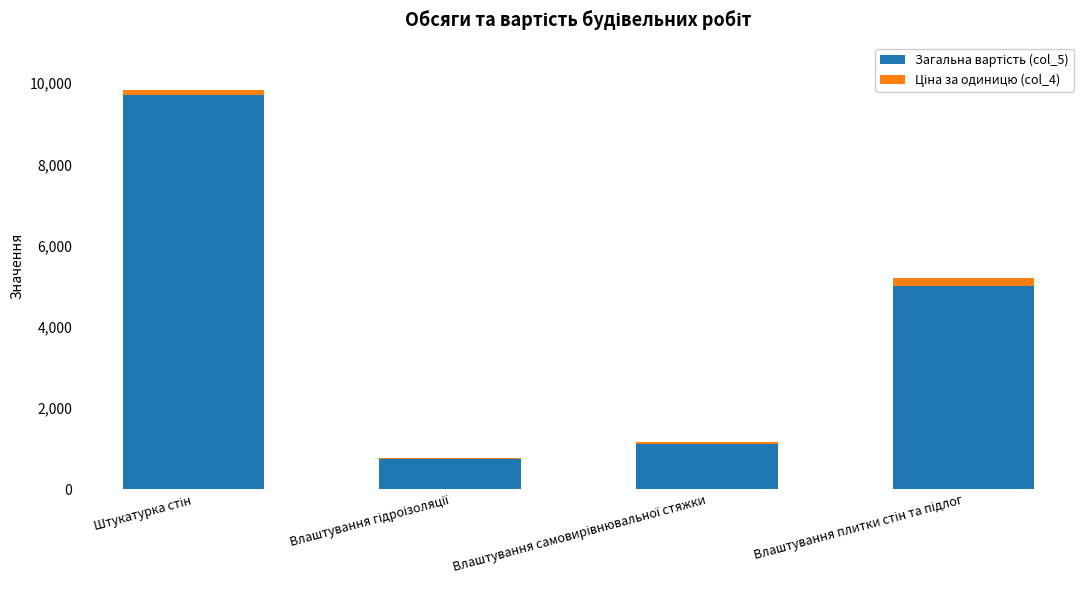

At which label does Загальна вартість (col_5) reach its peak?

Штукатурка стін